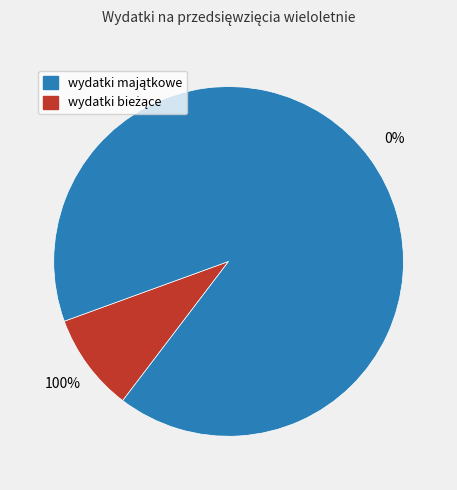

To the nearest percent, what is the difference between the largest and smallest slice percentages?

82%